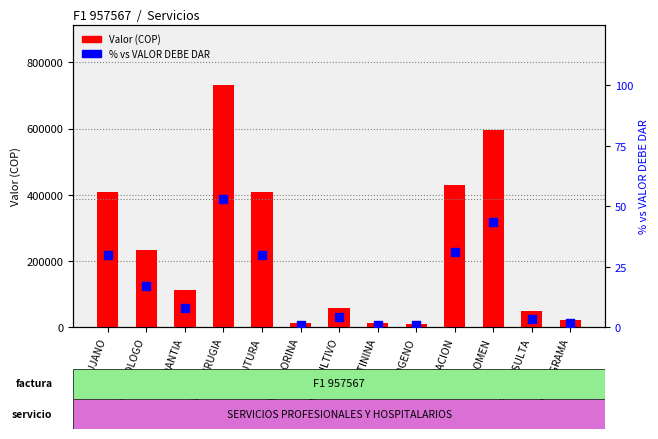

Which series has the largest Y range (max minus min)?

Valor